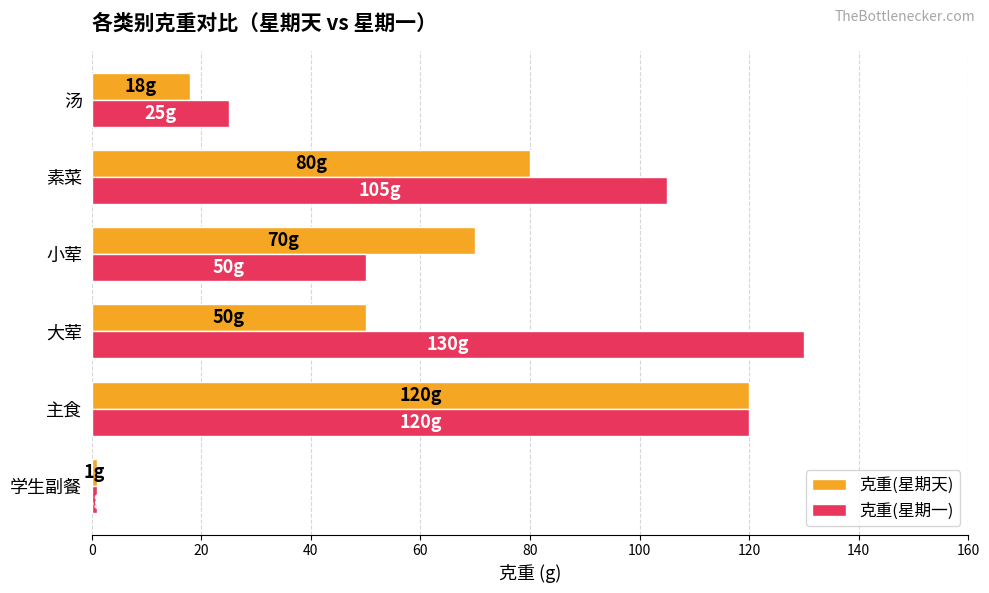

What is the spread (max minus min) of values at 素菜?

25